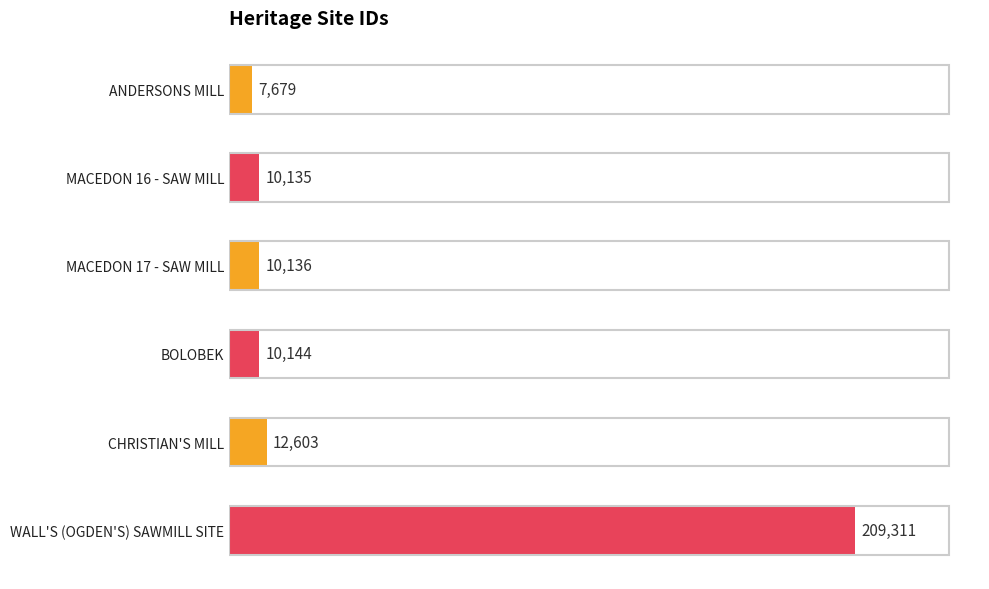

What is the smallest value displayed?

7679